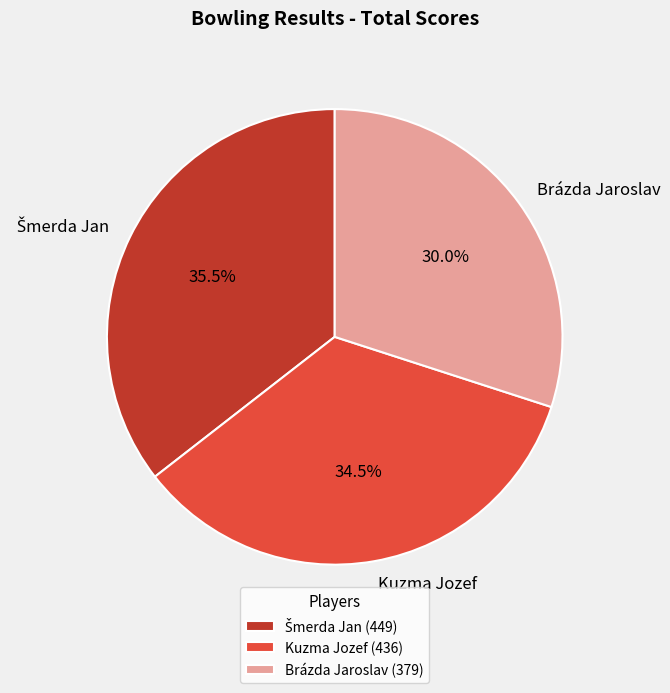

Count the number of slices in the pie.

3